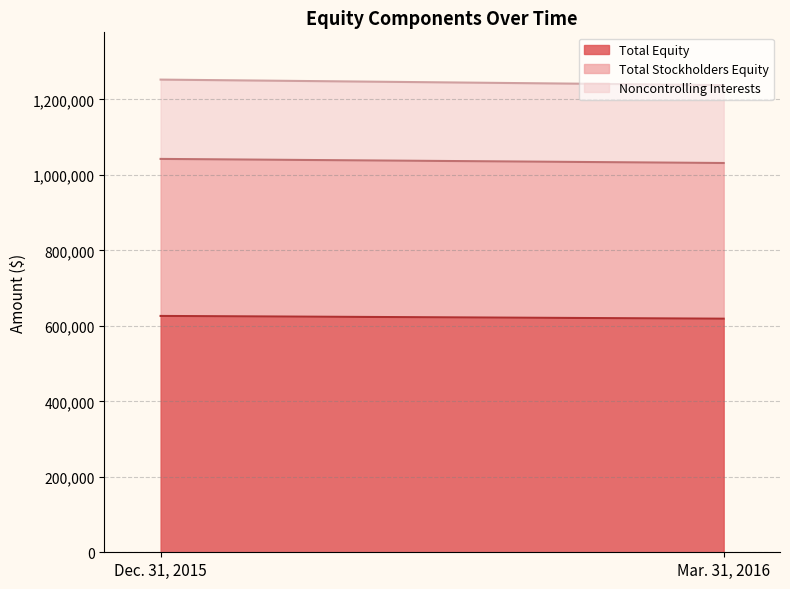

Rank the series by their maximum value, from lowest to highest.

Noncontrolling Interests, Total Stockholders Equity, Total Equity